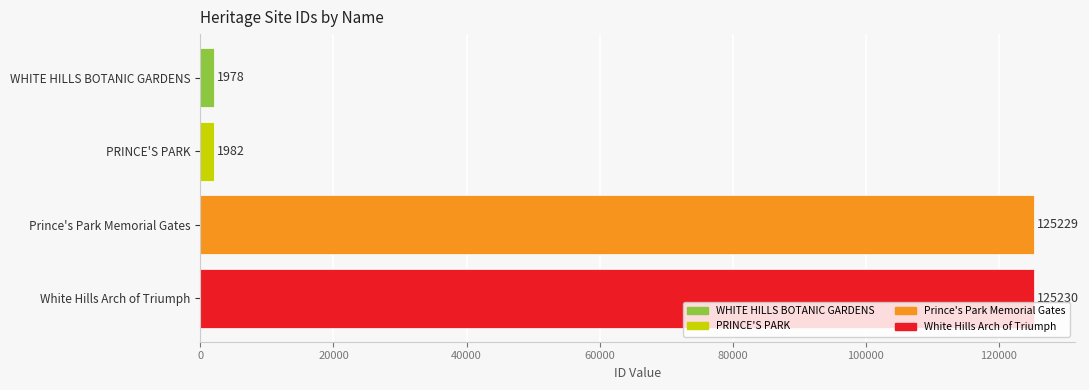

Reading bottom to top, transcribe all the data shown in this chart.

White Hills Arch of Triumph=125230	Prince's Park Memorial Gates=125229	PRINCE'S PARK=1982	WHITE HILLS BOTANIC GARDENS=1978